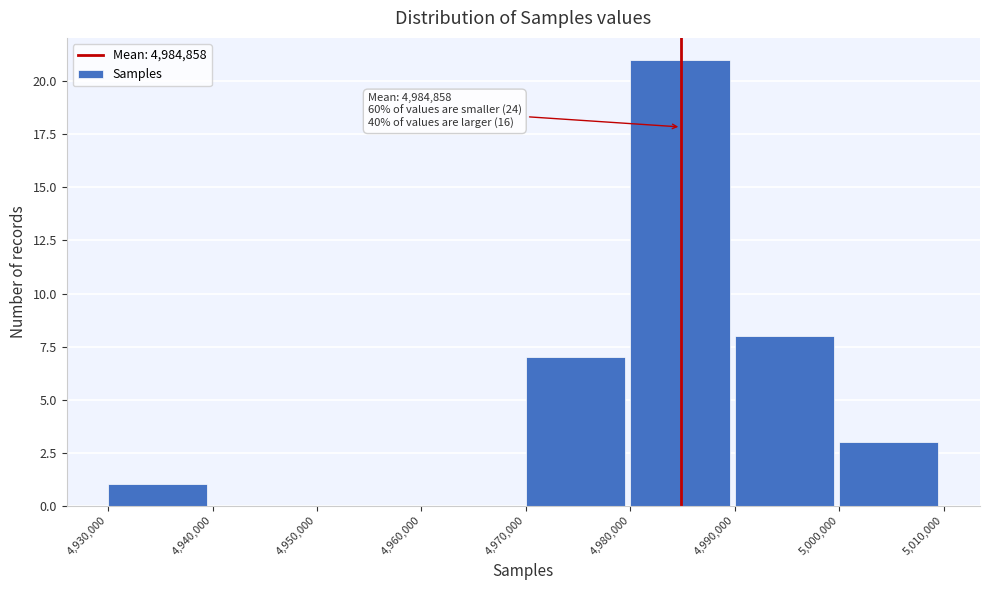

Which range on the x-axis has the tallest bar?

4,980,000 to 4,990,000